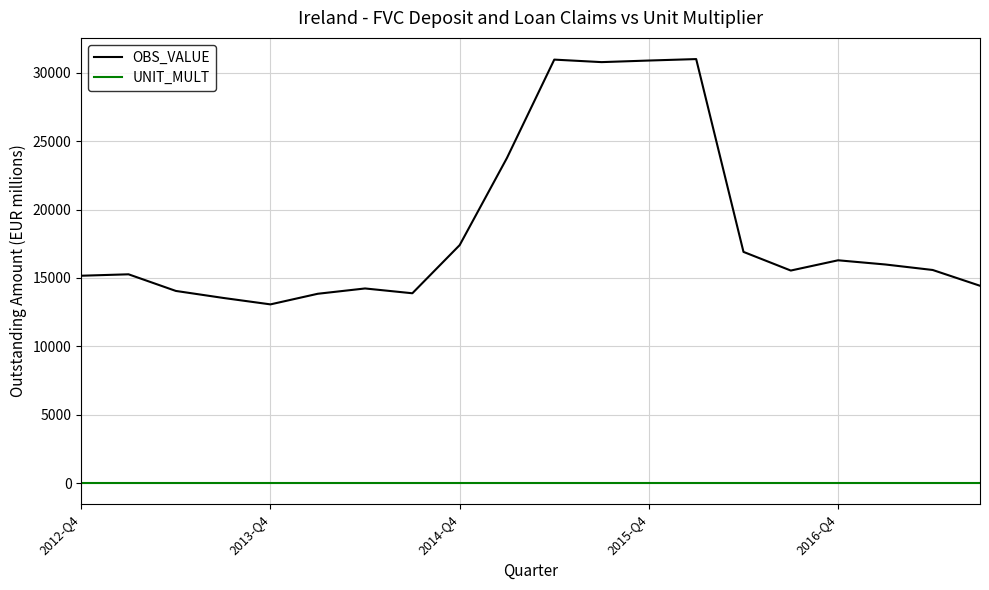

Which series has the largest range (max minus min)?

OBS_VALUE